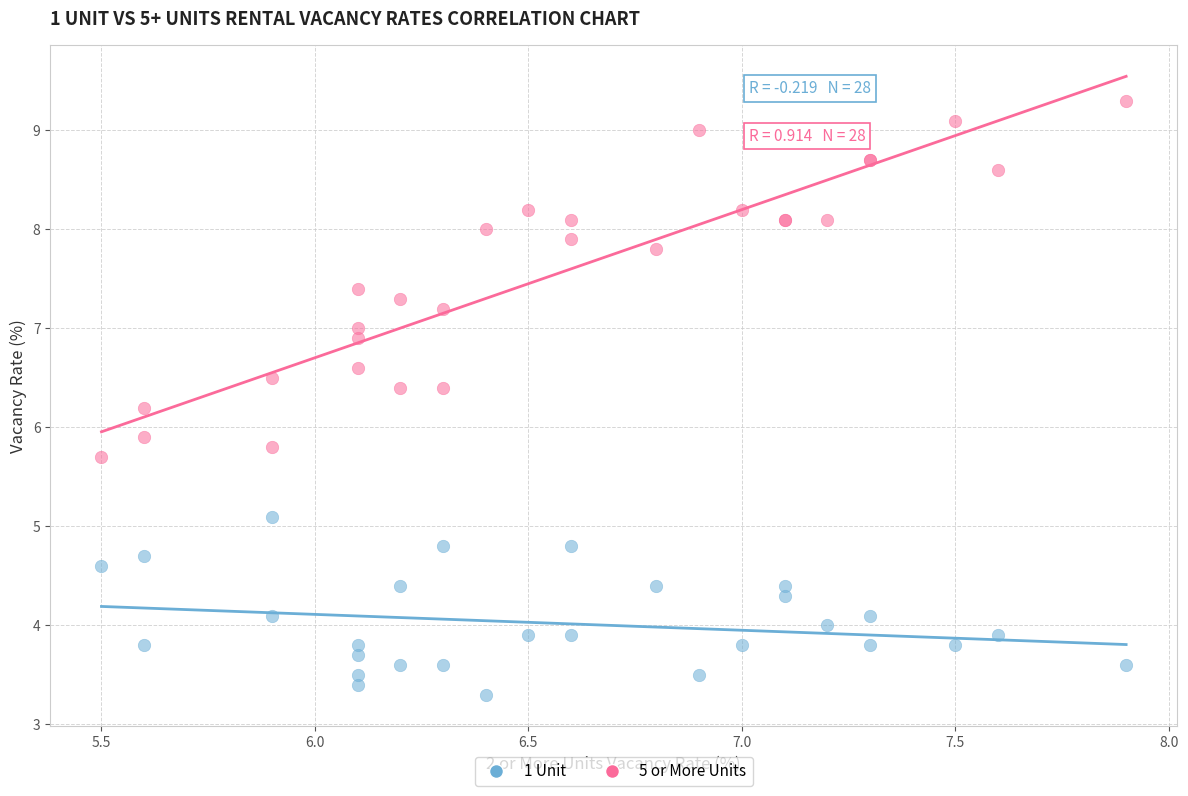

Across all series, what Y value is closest to 6?

5.9